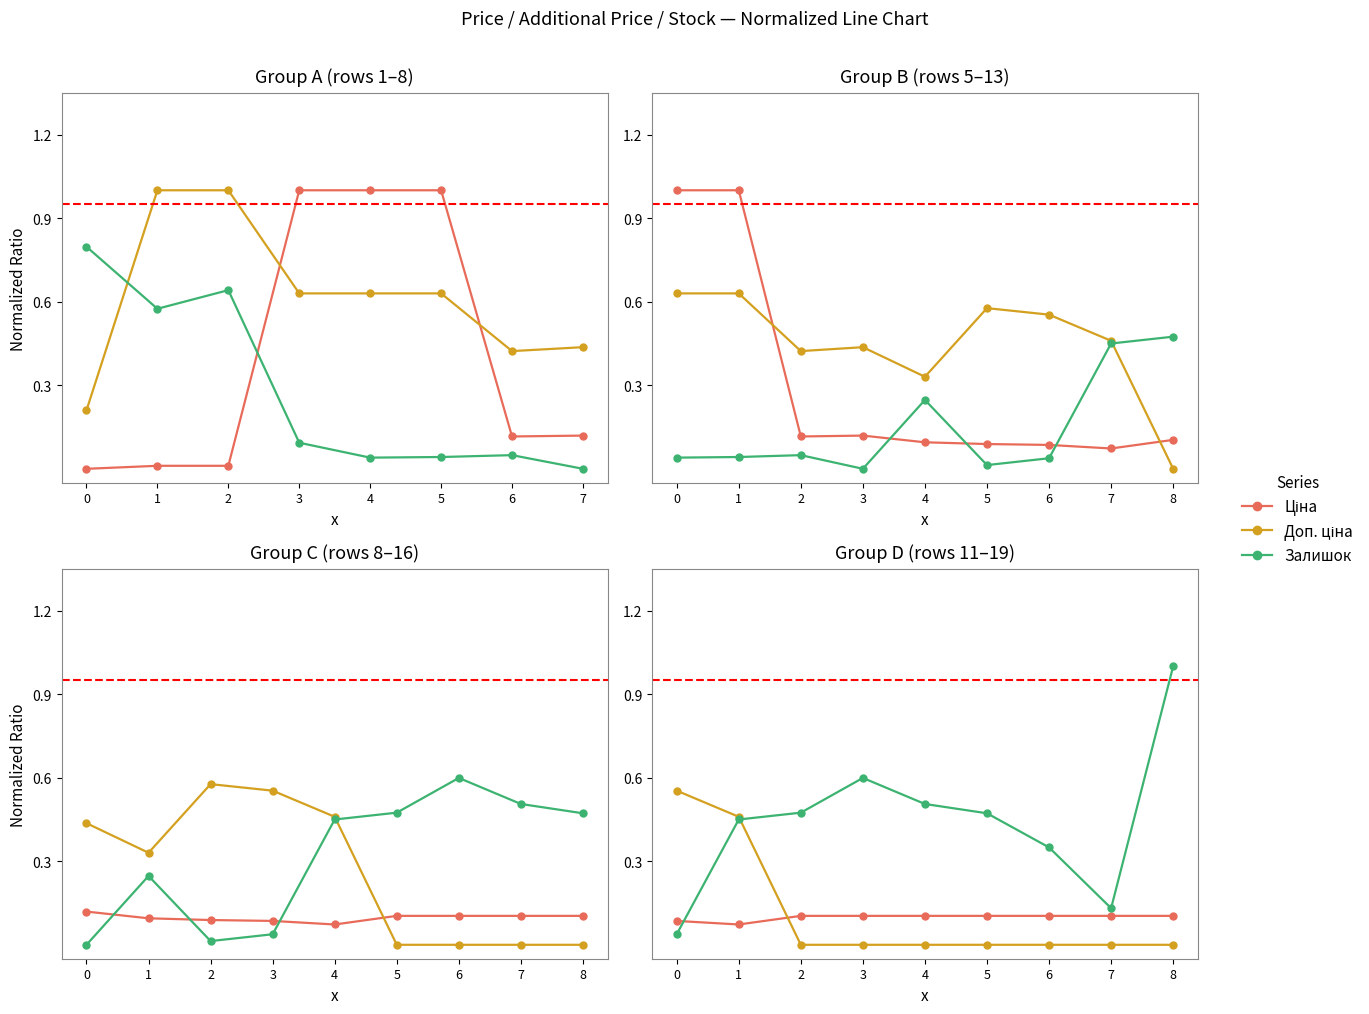

What is the difference between the maximum and minimum values in the Доп. ціна series?

0.6